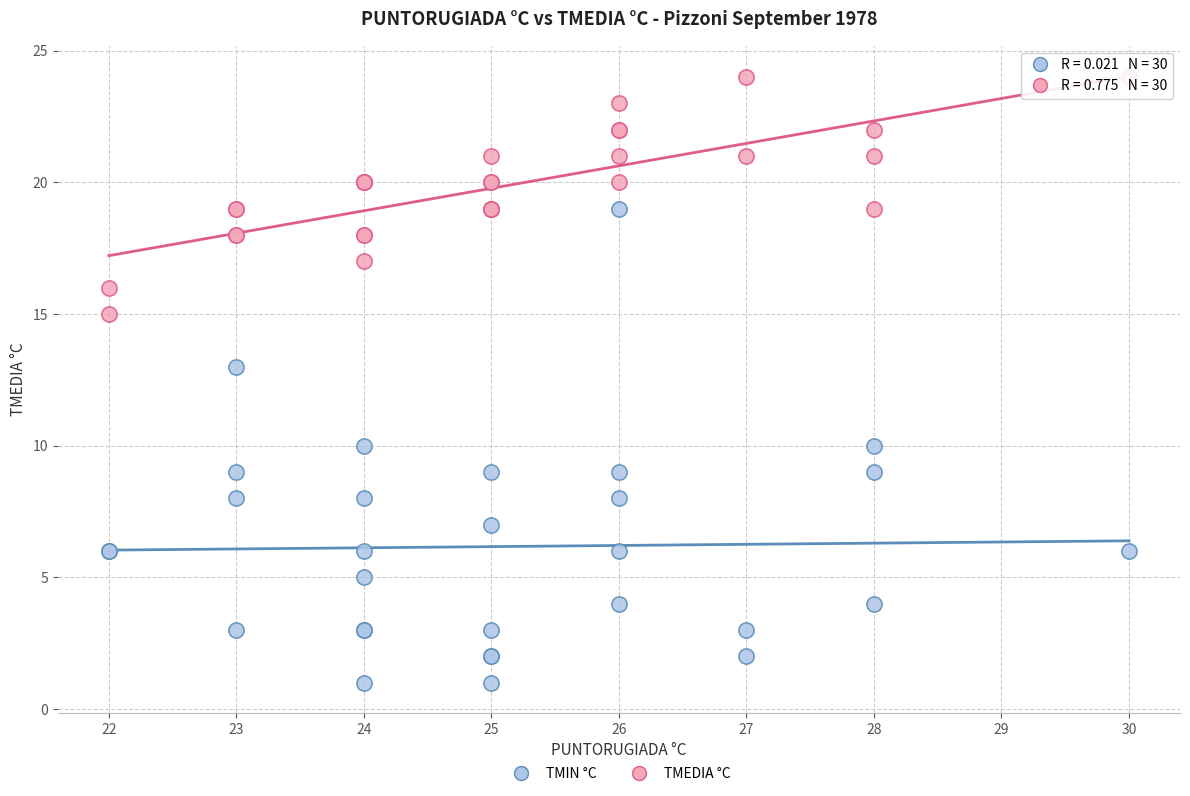

Which series has the largest Y range (max minus min)?

TMIN °C